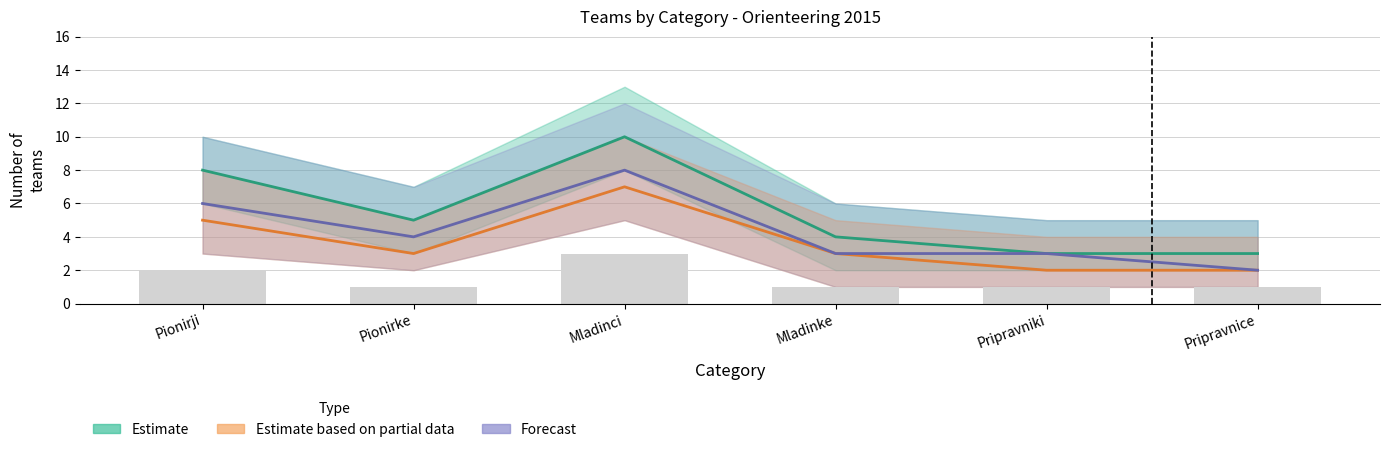

What is the sum of all Forecast values?

26